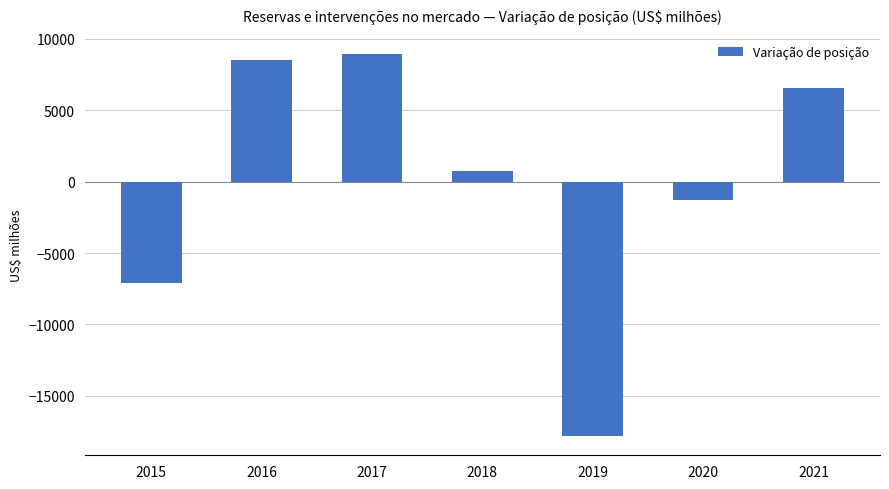

Is it true that the value at 2021 is 6584.1?

True